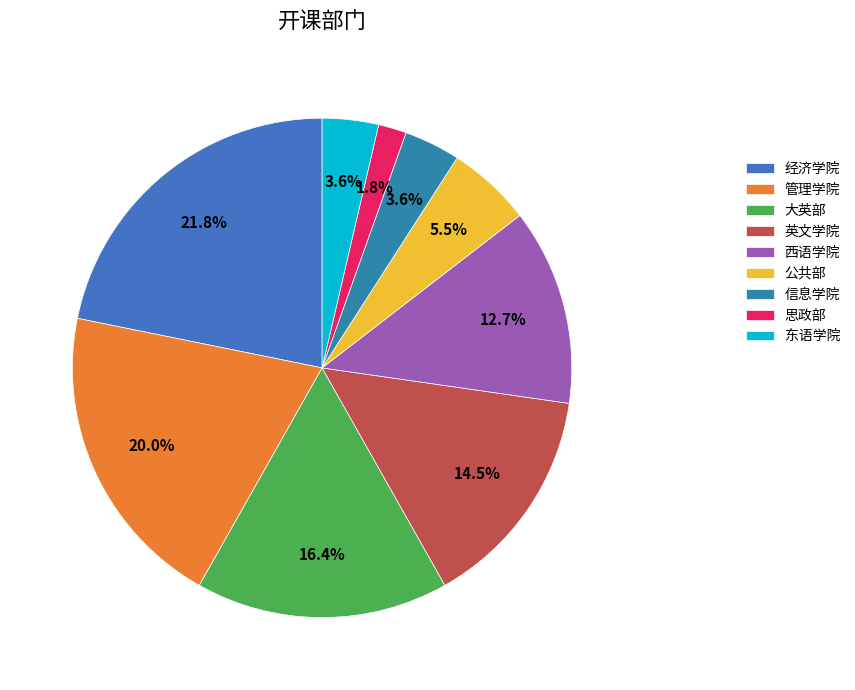

What percentage is the 公共部 slice, to the nearest percent?

5%